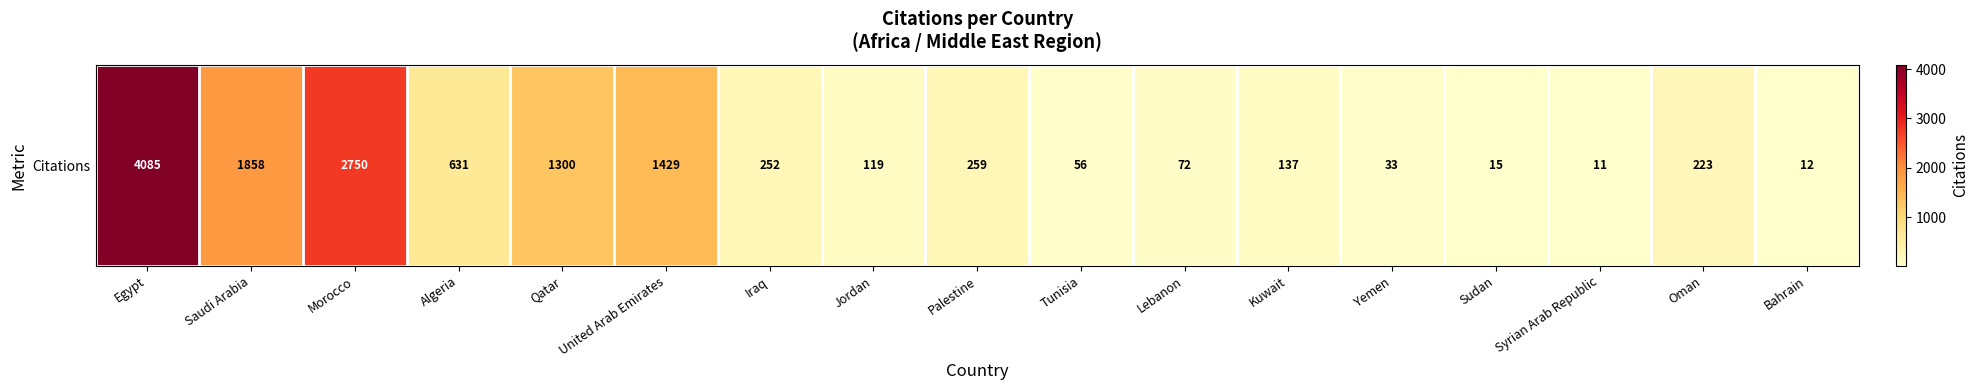

What is the difference between the second highest and minimum values?

2739